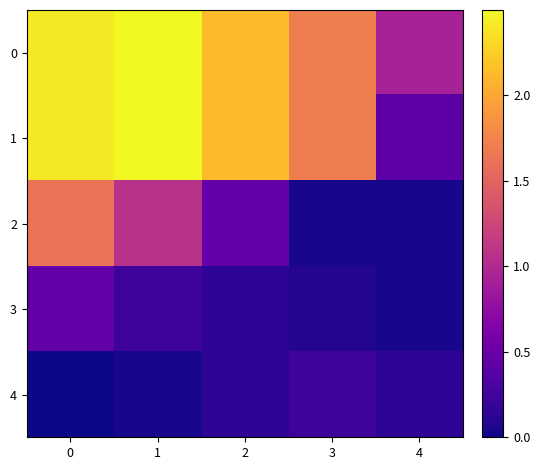

Reading left to right, transcribe all the data shown in this chart.

0: 0=2.4	1=2.5	2=2.1	3=1.7	4=0.9
1: 0=2.4	1=2.5	2=2.1	3=1.7	4=0.4
2: 0=1.6	1=1.1	2=0.5	3=0.0	4=0.0
3: 0=0.5	1=0.2	2=0.1	3=0.1	4=0.0
4: 0=0.0	1=0.0	2=0.1	3=0.2	4=0.1